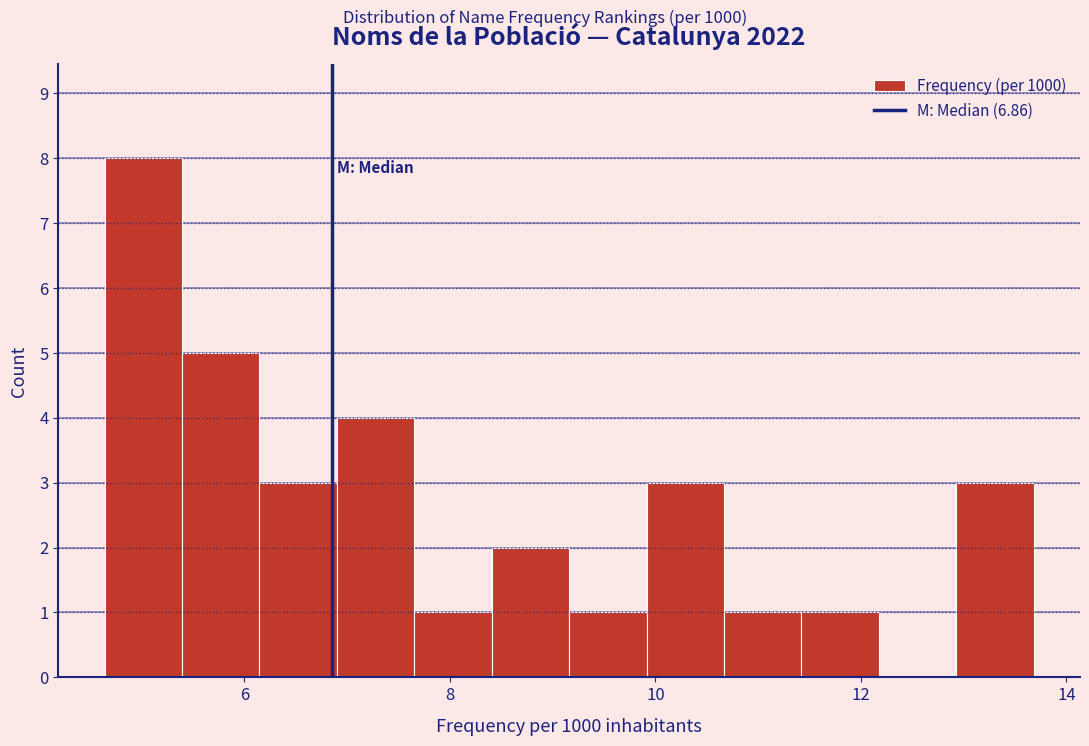

Read against the x-axis, roughly where is the centre of the tallest bar?

5.0